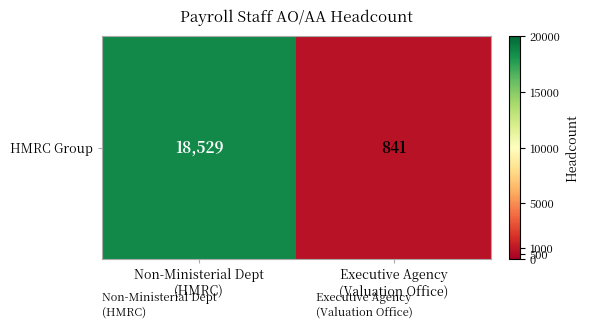

Reading left to right, what are all the values shown in this chart?

Non-Ministerial Dept
(HMRC)=18529	Executive Agency
(Valuation Office)=841